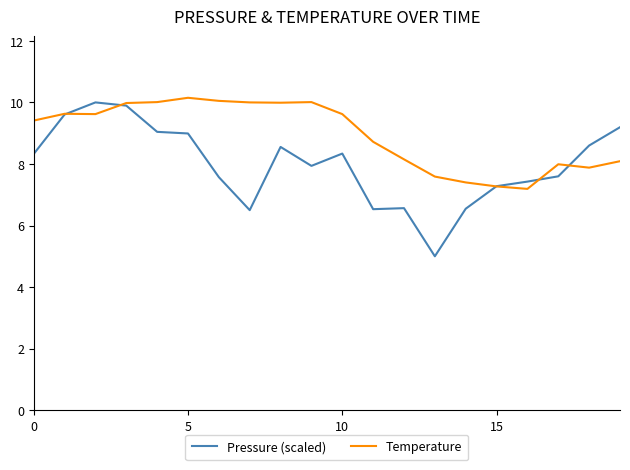

Rank the series by their maximum value, from highest to lowest.

Temperature, Pressure (scaled)